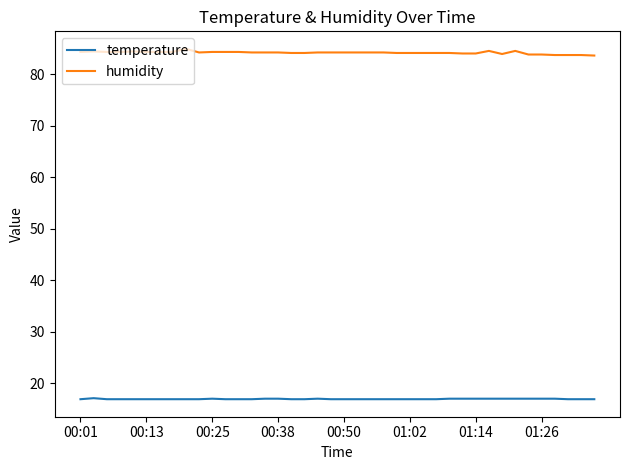

Which series has the largest range (max minus min)?

humidity